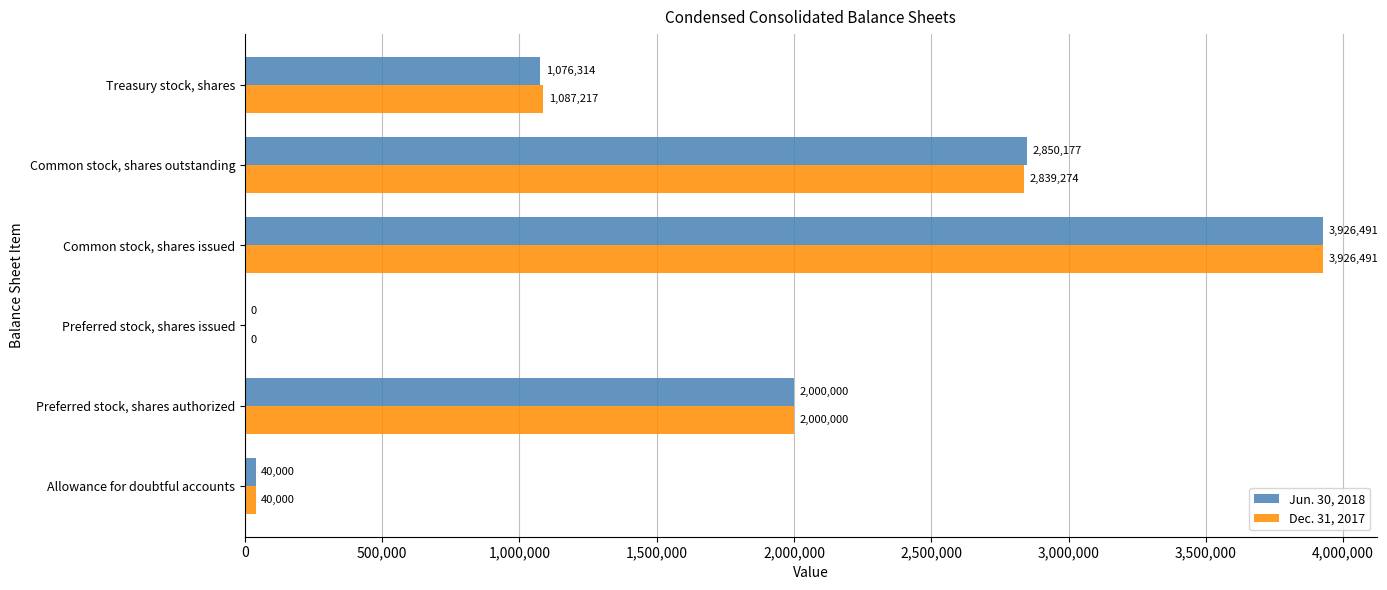

At which label is Jun. 30, 2018 closest to 1963245?

Preferred stock, shares authorized